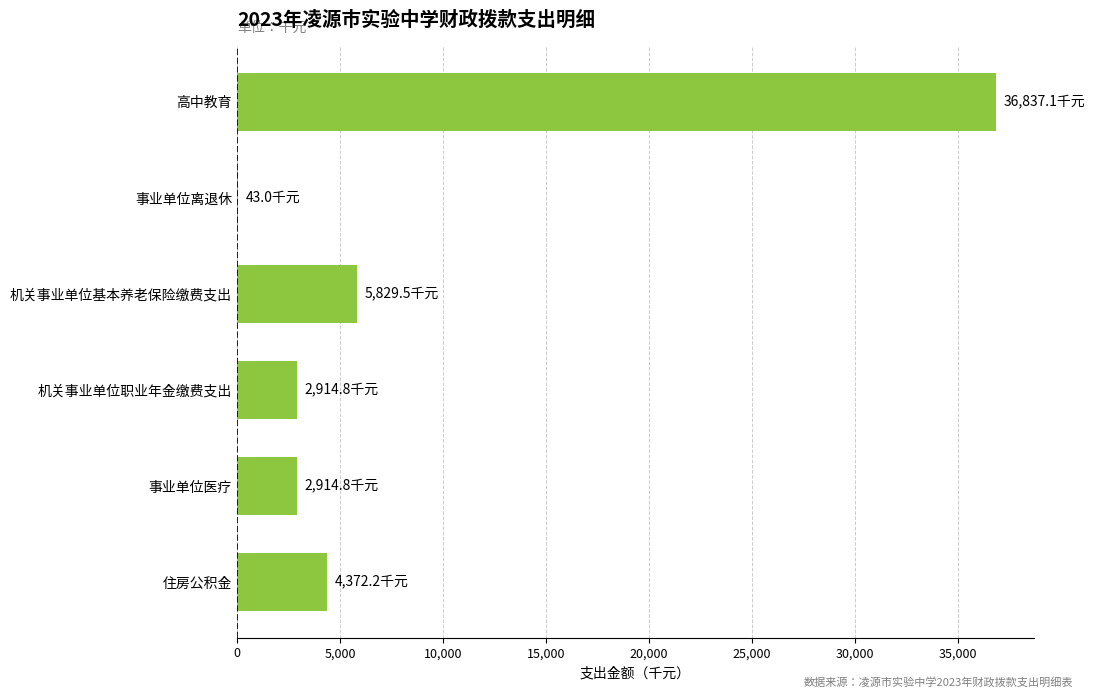

What is the greatest value displayed?

36837.1